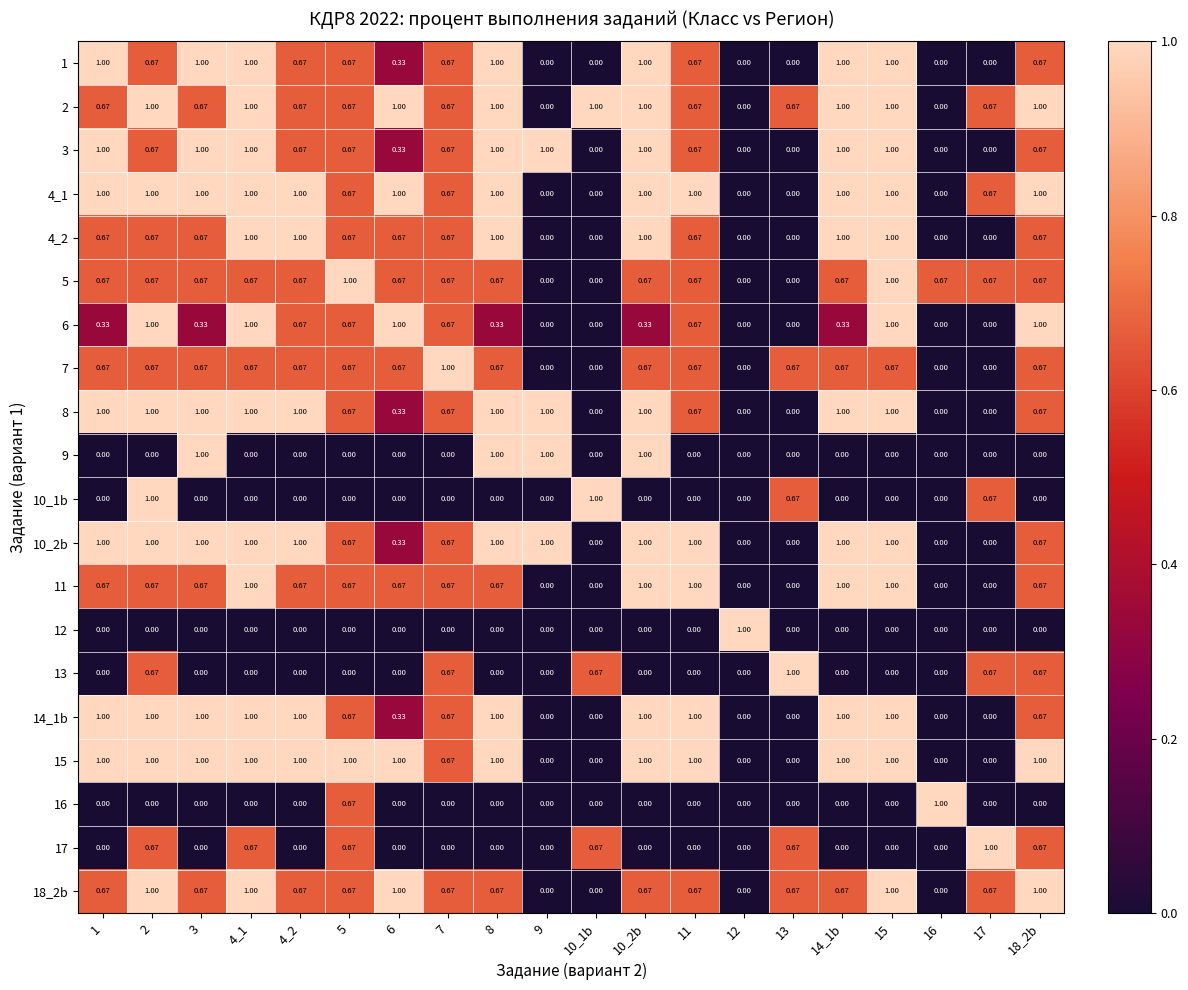

How many values in the 16 series exceed 0?

2